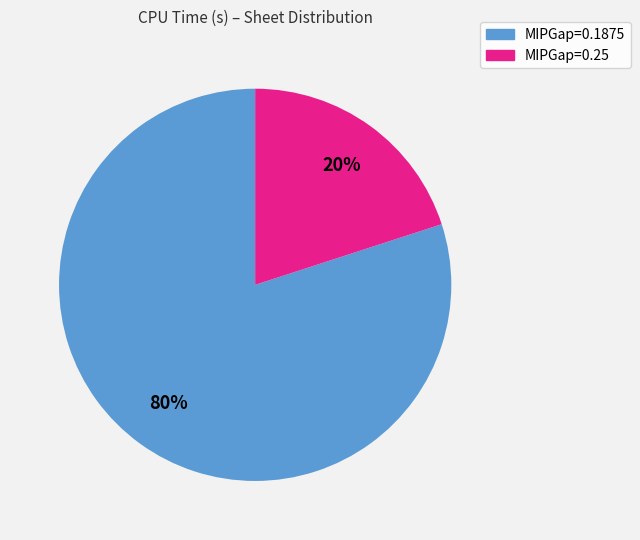

To the nearest percent, what percentage of the pie is MIPGap=0.1875?

80%